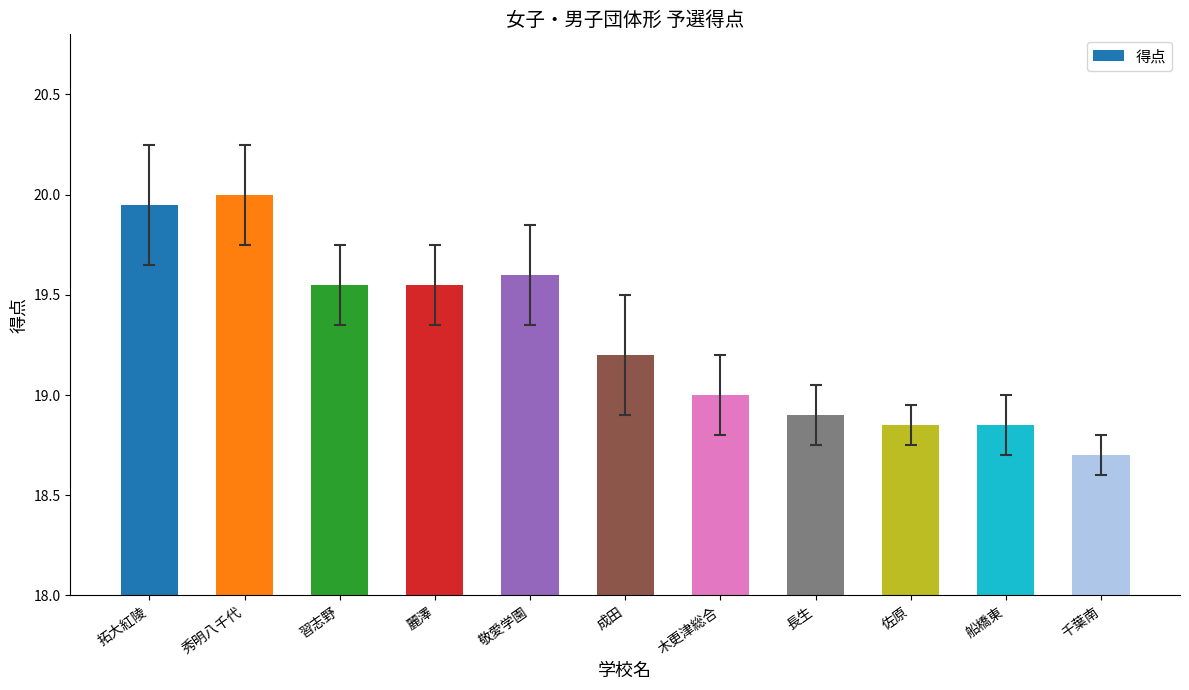

What value does the data have at 秀明八千代?

20.0